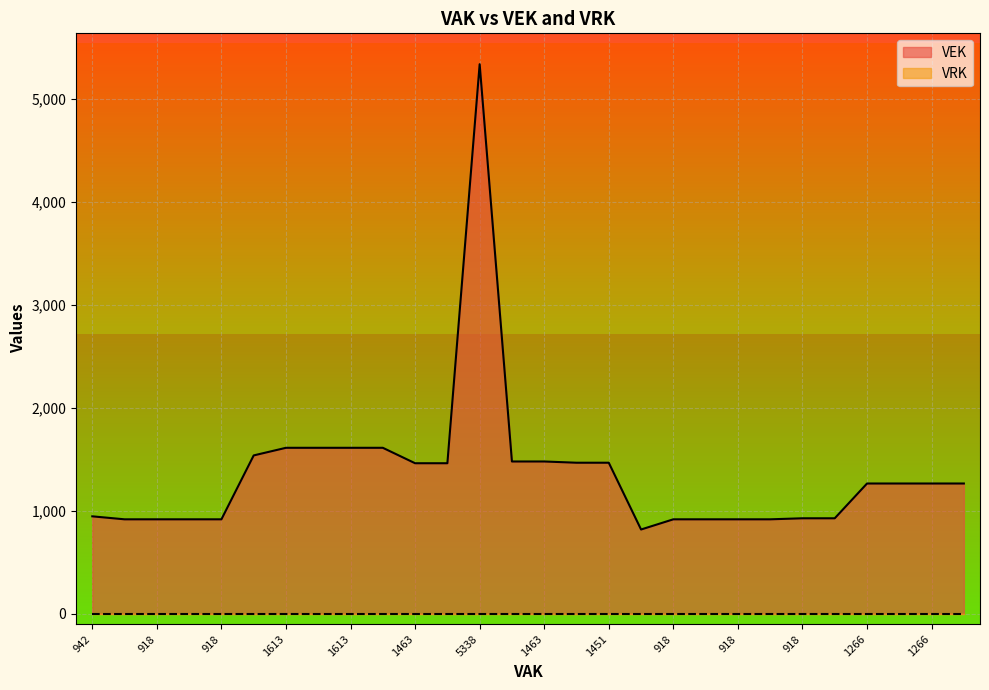

At which label is the value closest to 3080?

1613